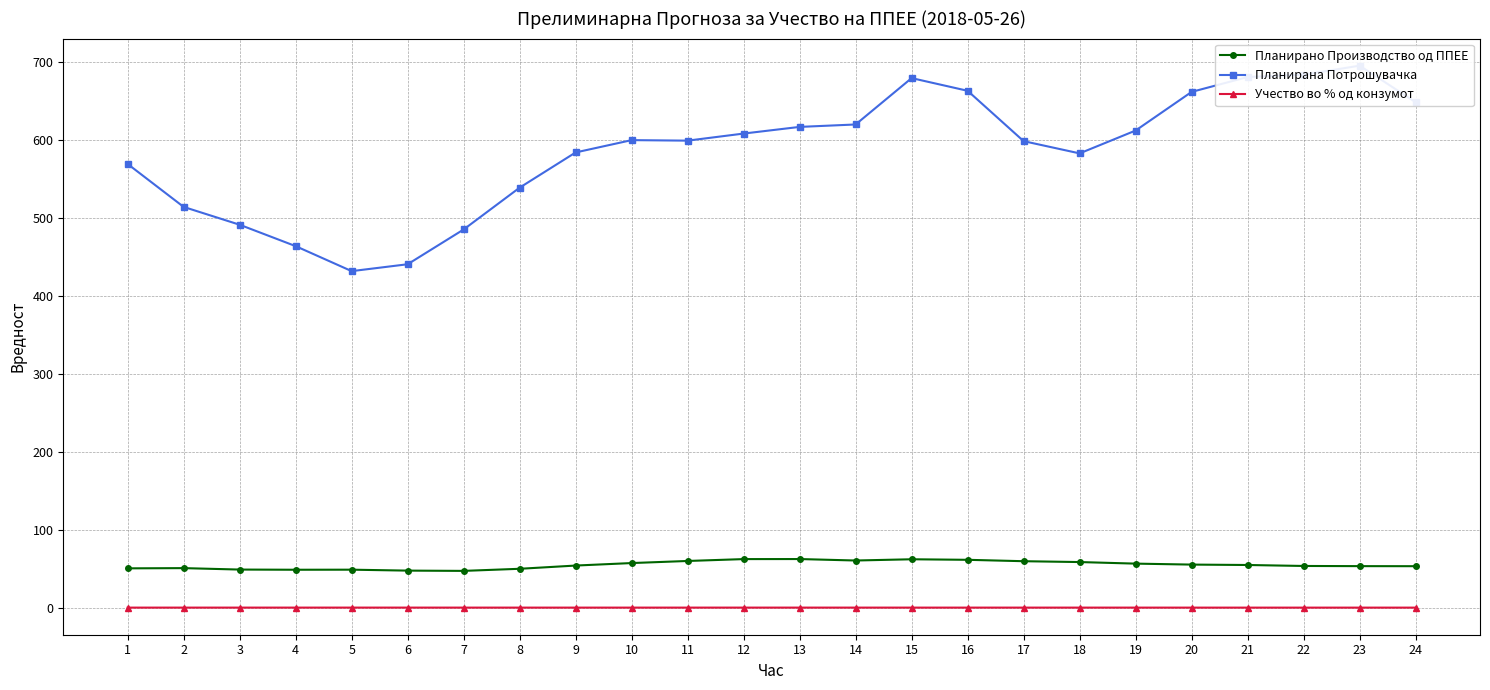

Is the value of Учество во % од конзумот at 19 greater than the value of Планирано Производство од ППЕЕ at 9?

No